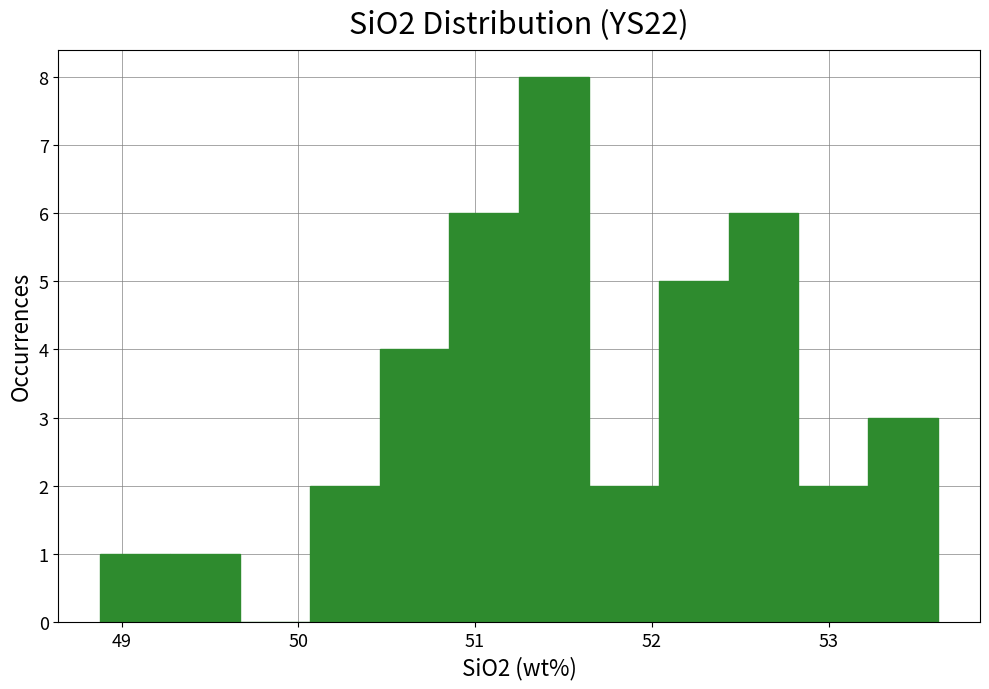

Around what value on the x-axis is the tallest bar? Give the approximate position of its centre, as read against the axis.

51.4